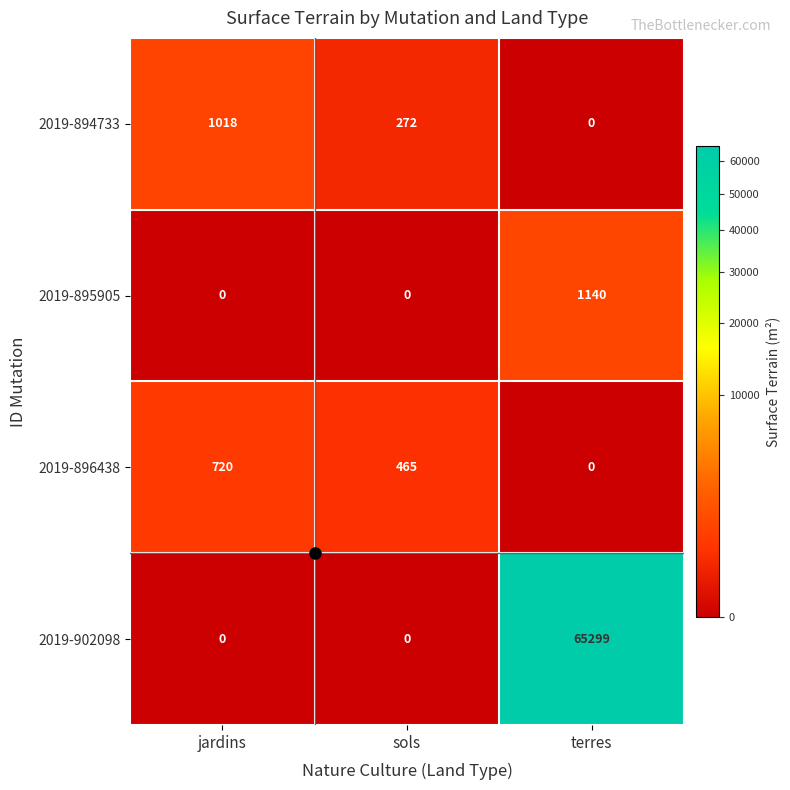

What is the average value of the 2019-894733 series?

430